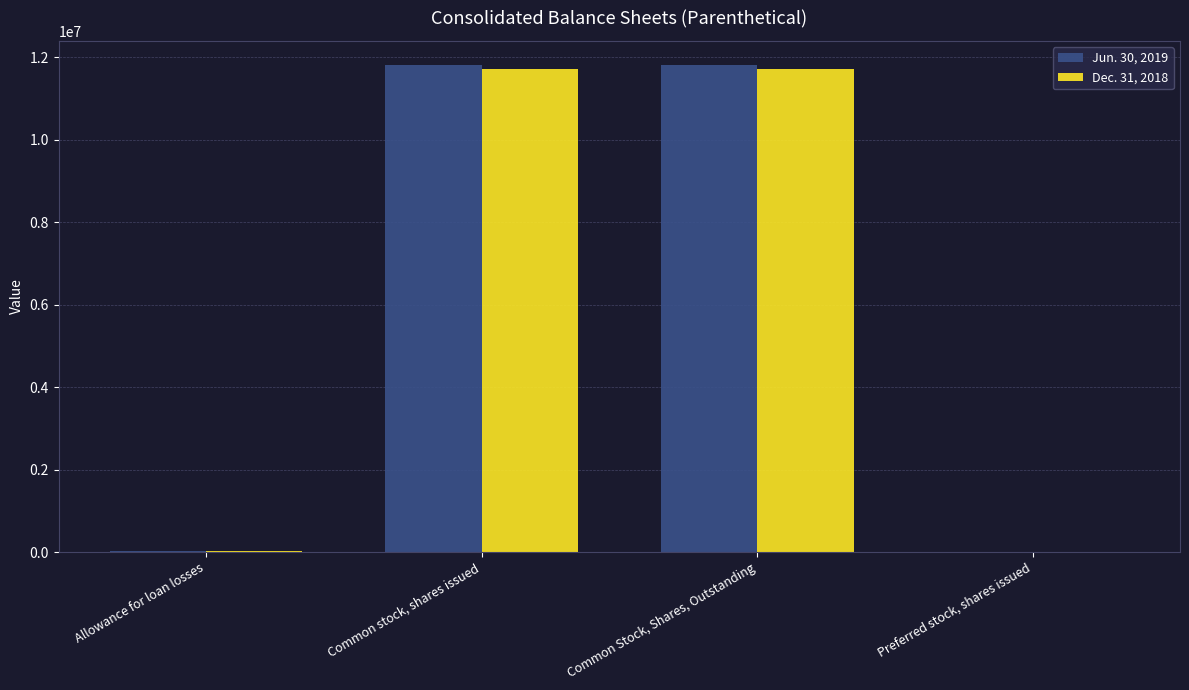

What is the greatest value displayed?

11806008